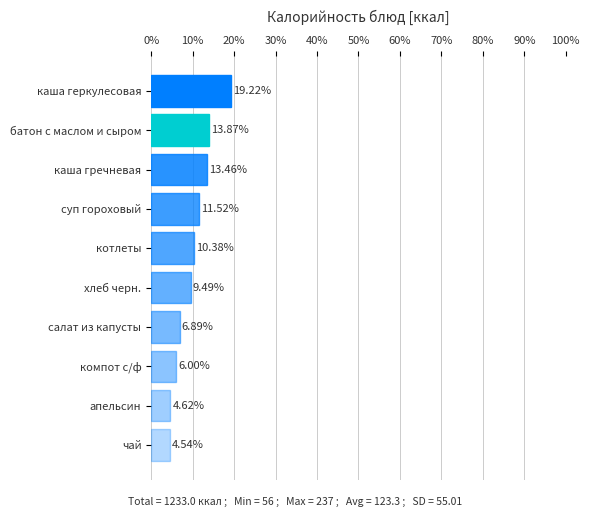

Between апельсин and хлеб черн., which is larger?

хлеб черн.